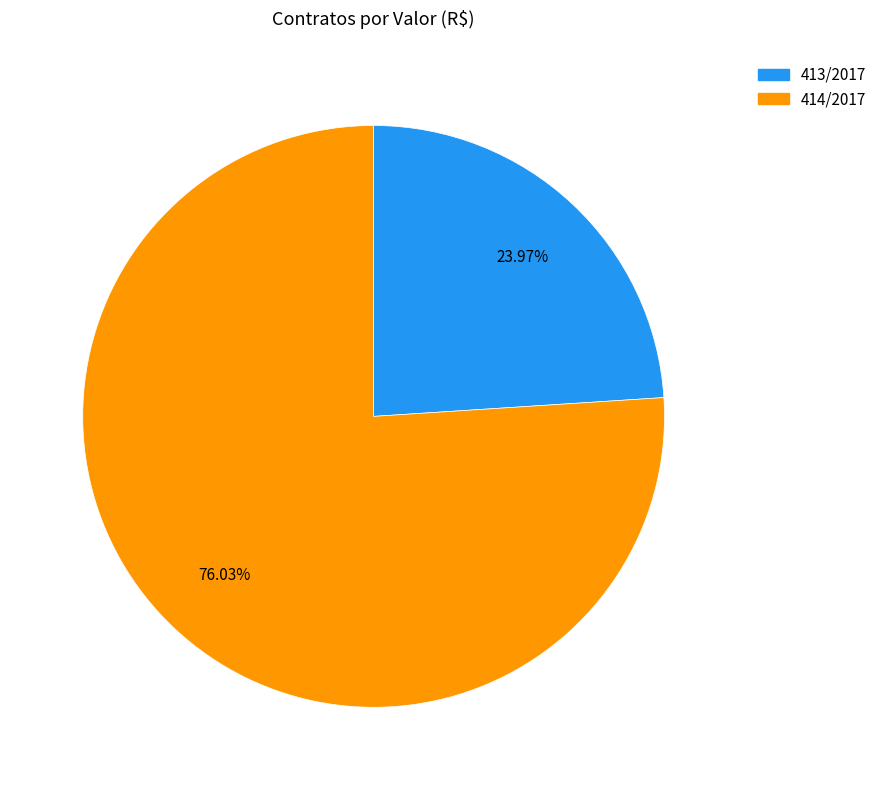

Does 413/2017 account for over 50% of the chart?

No